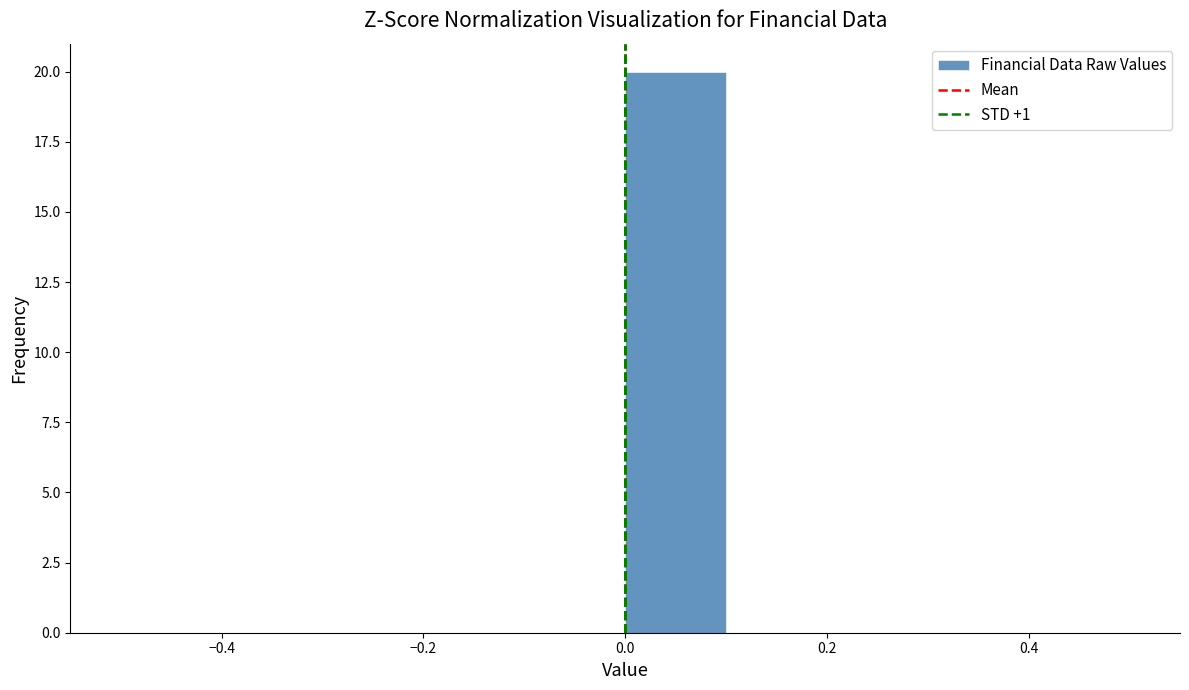

What is the height of the bar covering 0.0 to 0.1 on the x-axis? The values are not printed on the chart, so give them approximately, as read against the axis.

20